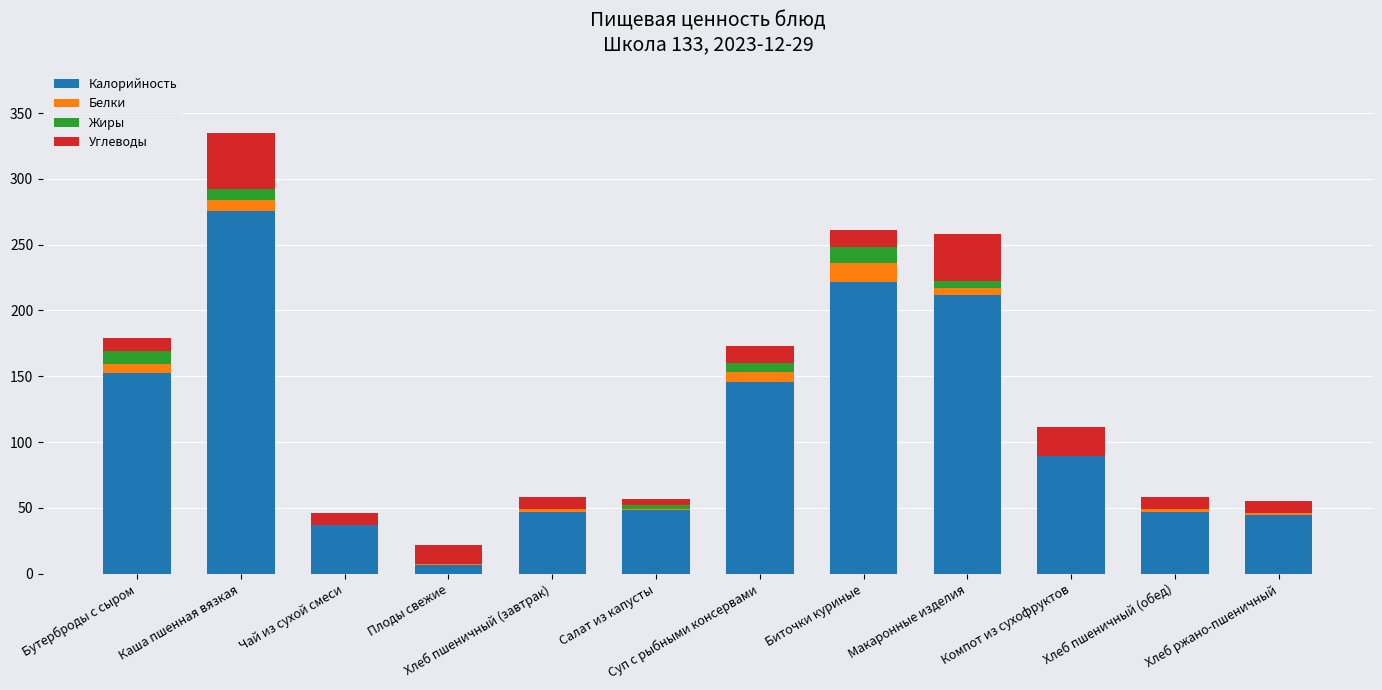

True or false: Калорийность has a value of 275.7 at Каша пшенная вязкая.

True